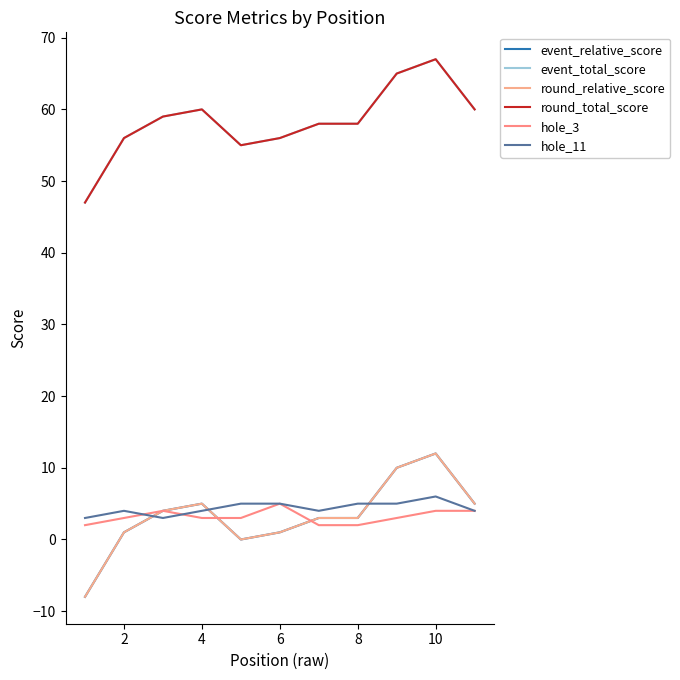

What is the value of the event_total_score point at the 7th from the left?

58